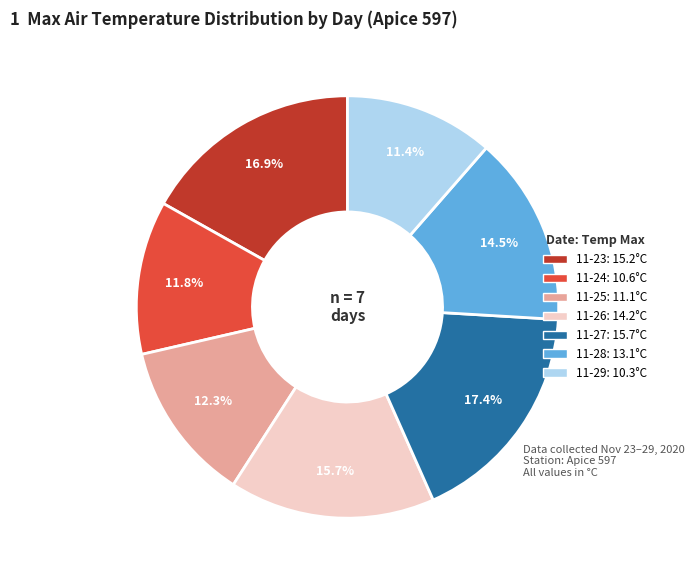

Is there a majority slice in this chart?

No